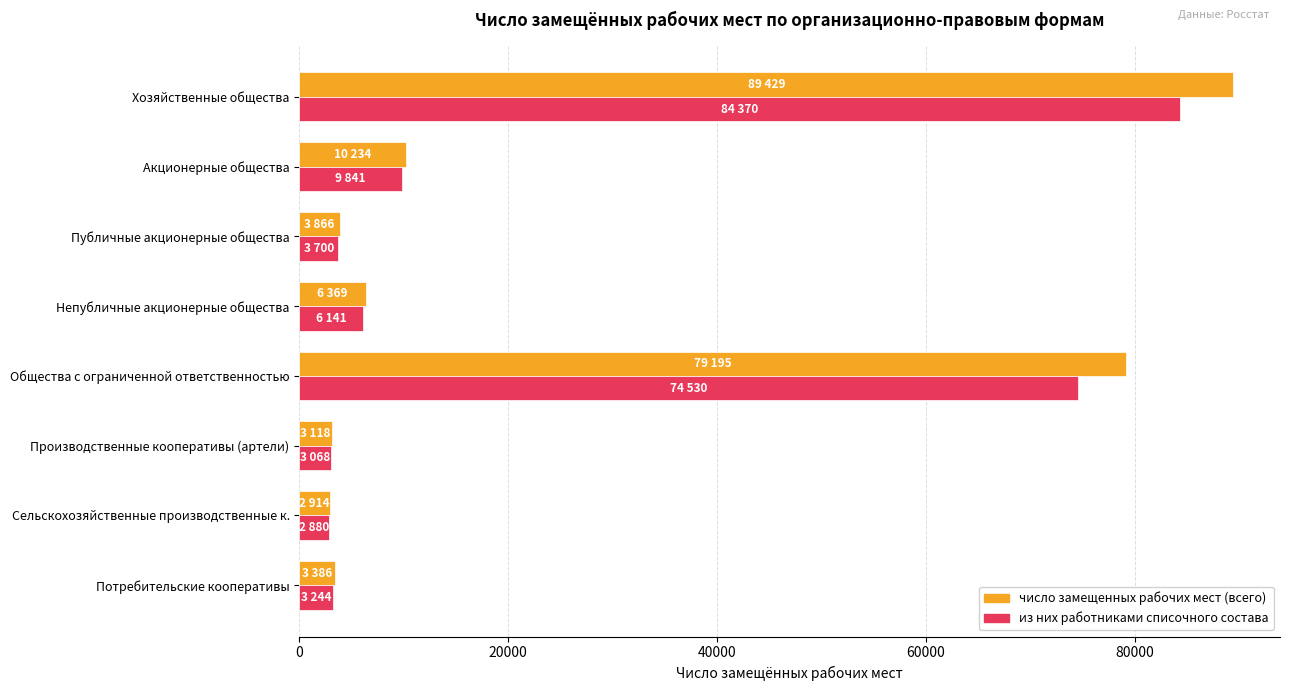

What is the sum of all число замещенных рабочих мест (всего) values?

198511